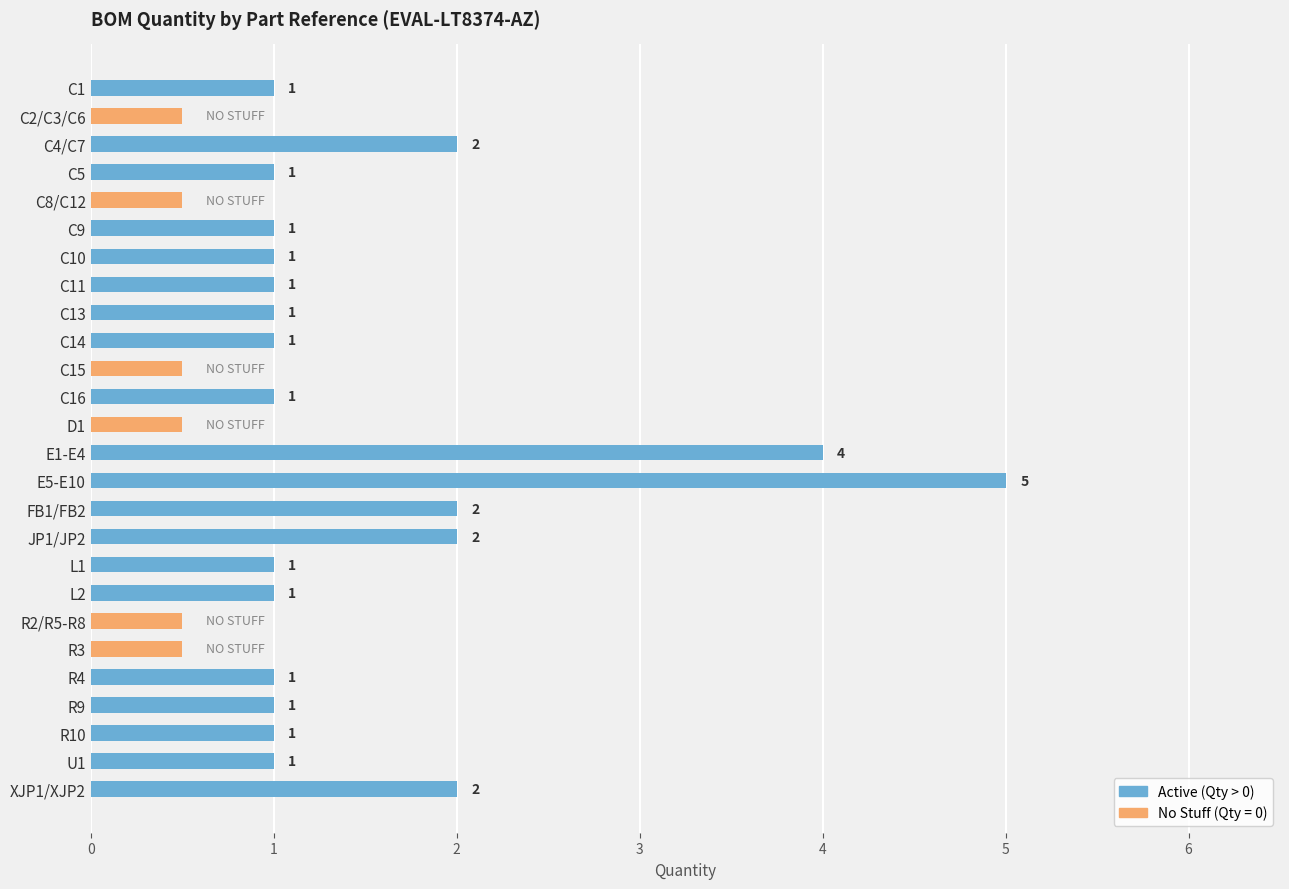

True or false: the data shows 0 at D1.

True